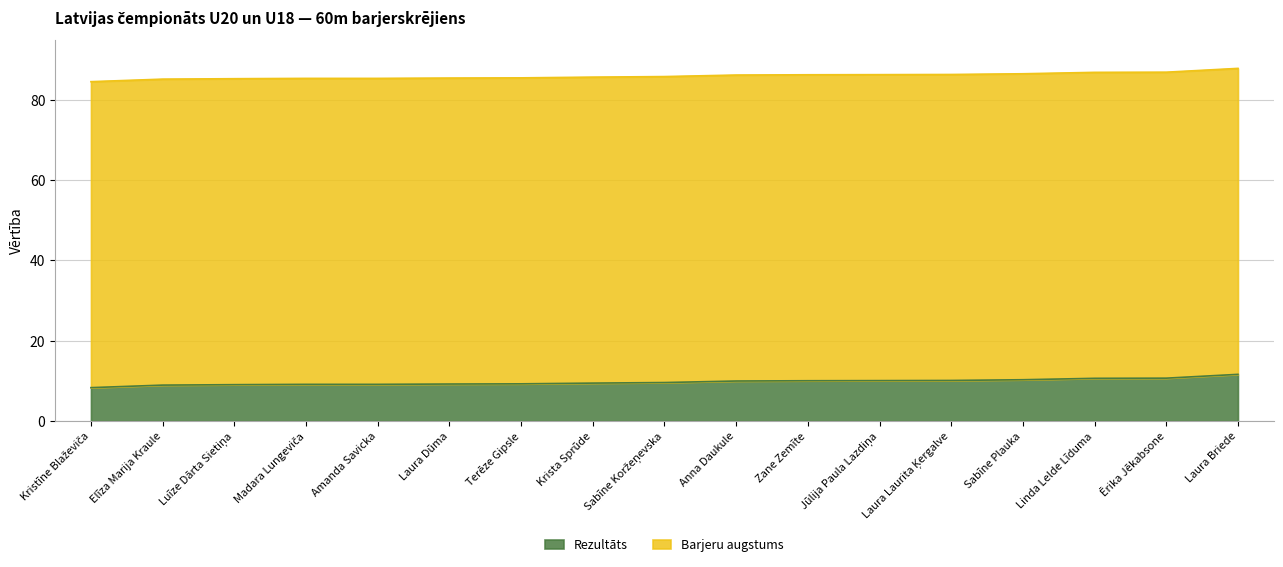

At which category does the chart reach its peak across all series?

Laura Briede